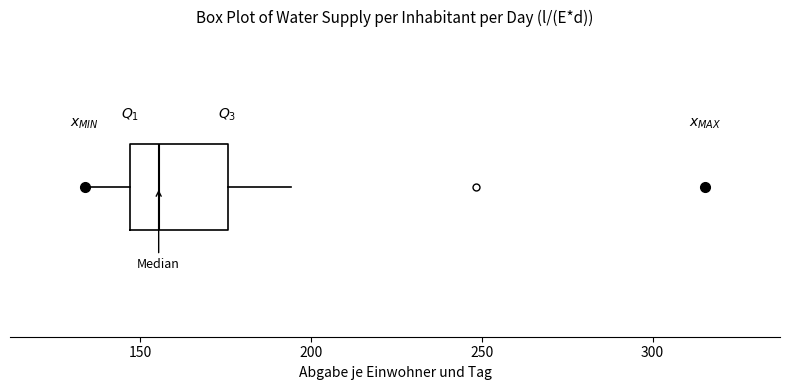

Read this box plot against the x-axis: the position of the median line, the range covered by the box, and the ends of both whiskers. The values are not printed on the chart, so give them approximately, as read against the axis.

median 155, box 145 to 175, whiskers 135 to 195